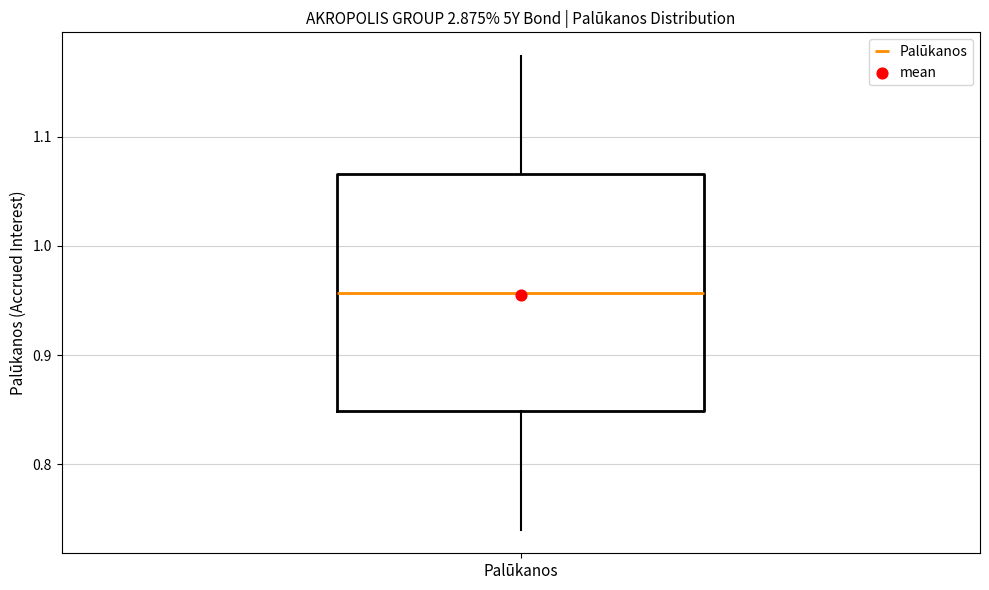

Transcribe this box plot: give where the median line is, the range the box spans, and where the two whiskers end, as read against the y-axis. The values are not printed on the chart, so give them approximately, as read against the axis.

median 0.96, box 0.85 to 1.07, whiskers 0.74 to 1.17